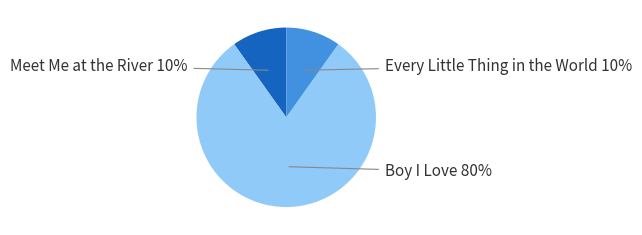

To the nearest percent, what is the average slice percentage?

33%